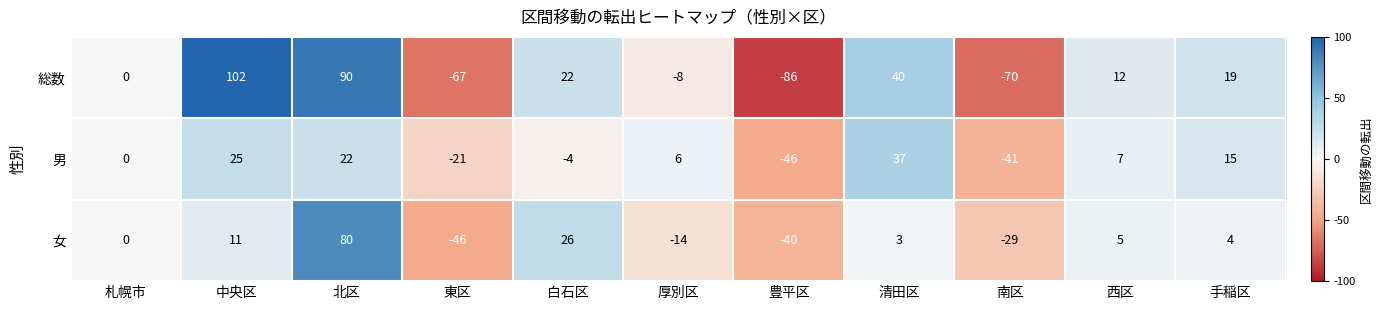

Which series has the largest total across all categories?

総数